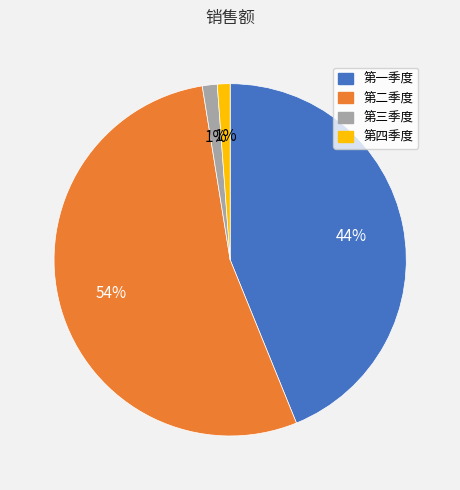

What percentage is the 第一季度 slice, to the nearest percent?

44%